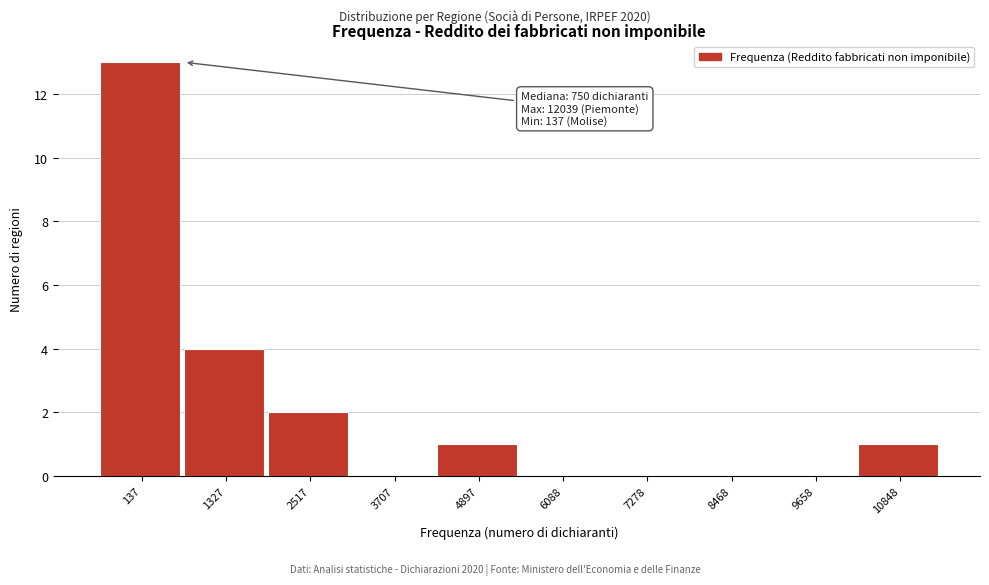

Reading right to left, extract all data points from this chart.

10848=1	9658=0	8468=0	7278=0	6088=0	4897=1	3707=0	2517=2	1327=4	137=13